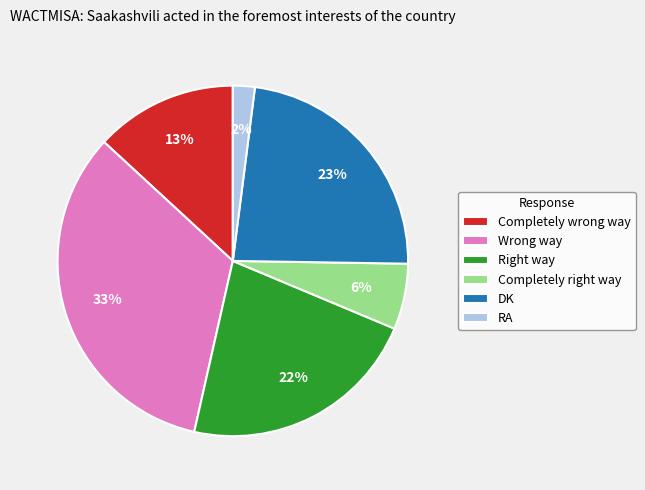

The Completely wrong way slice represents 25% of the pie. True or false?

False